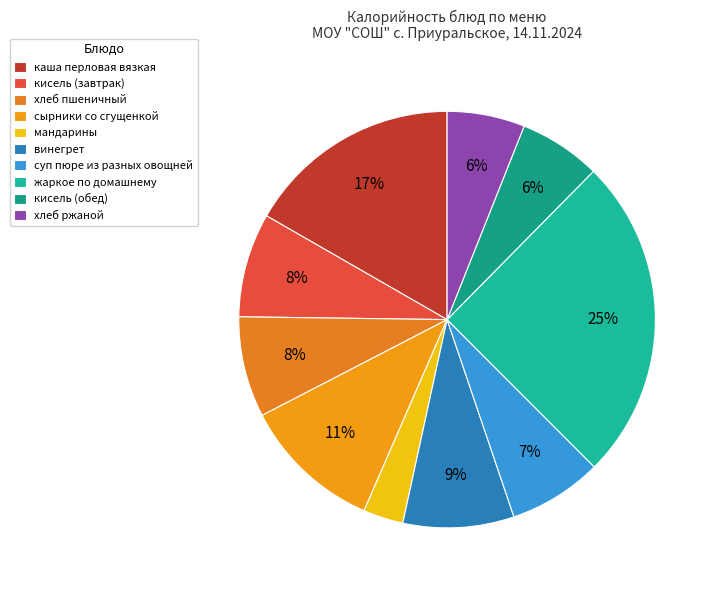

Count the number of slices in the pie.

10